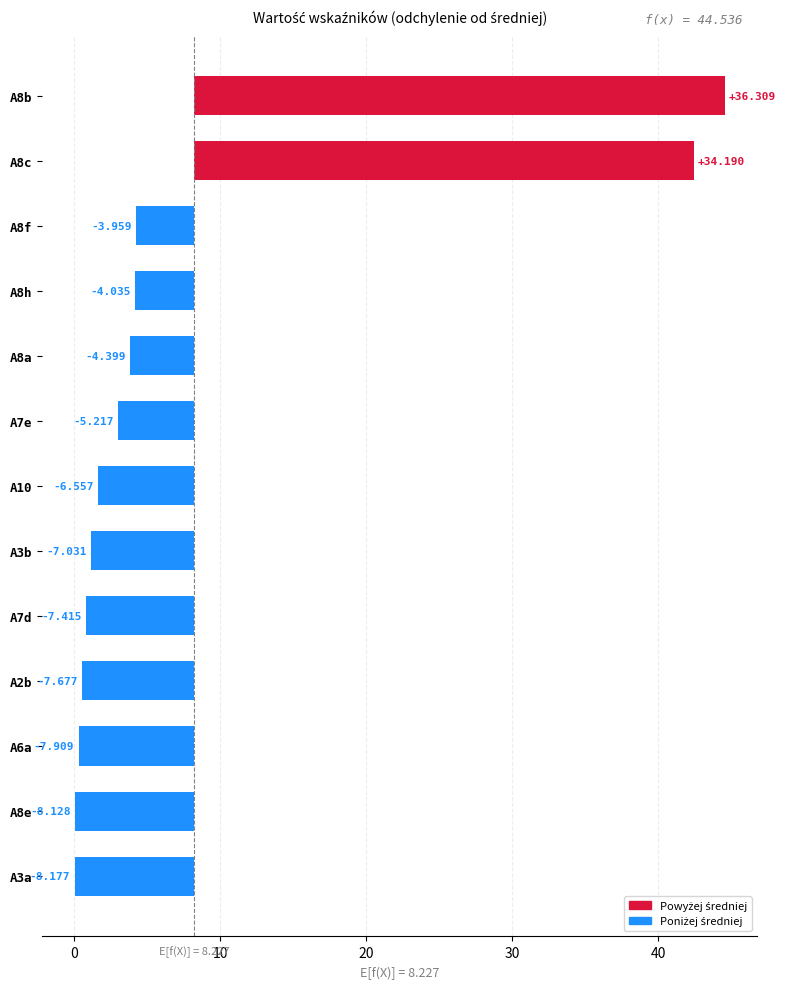

True or false: the data shows -1.7 at A6a.

False